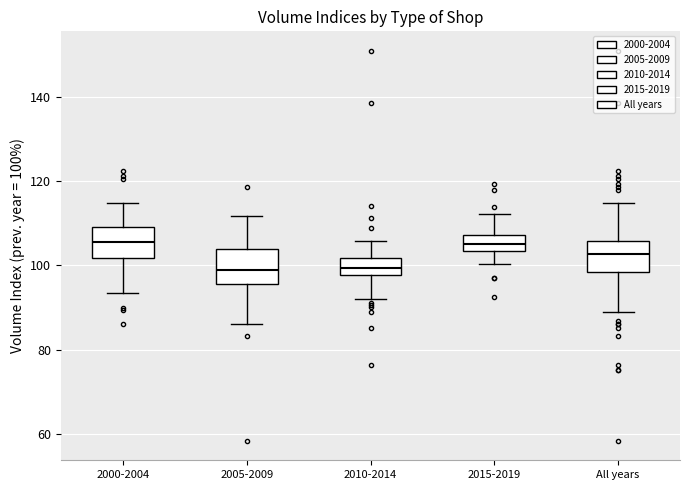

Where does the lower whisker of the box for 2005-2009 end on the y-axis? The values are not printed on the chart, so give them approximately, as read against the axis.

86